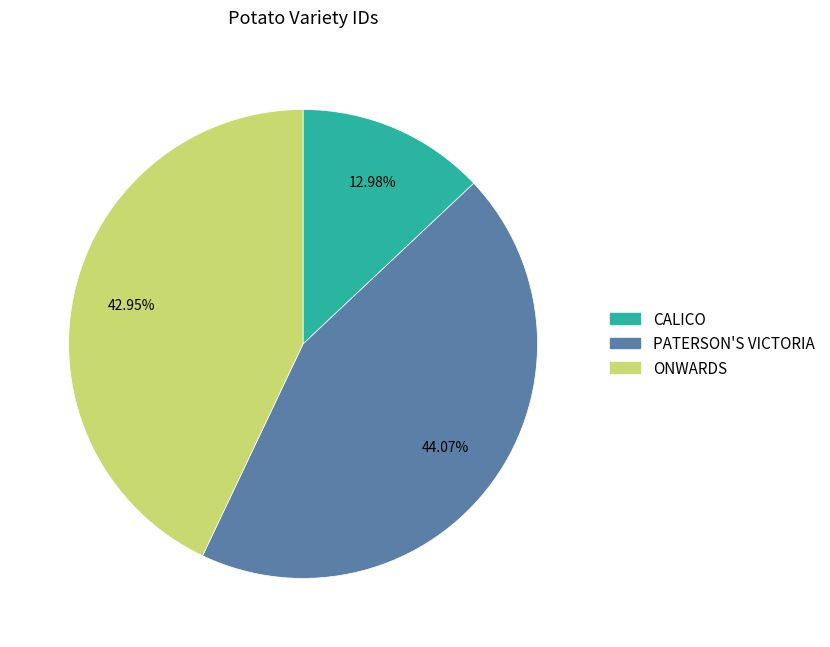

To the nearest percent, what percentage of the pie is CALICO?

13%